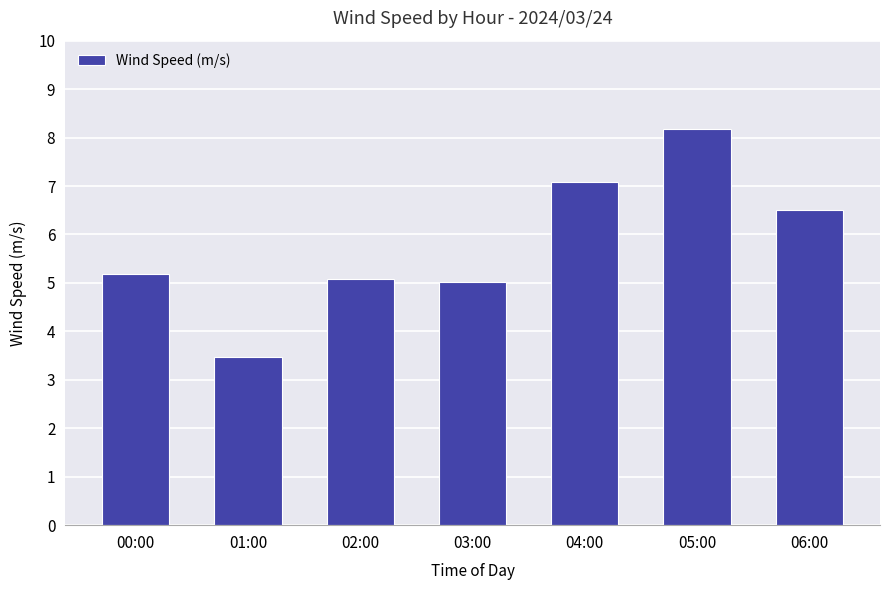

What is the change in value from 01:00 to 02:00?

+1.6